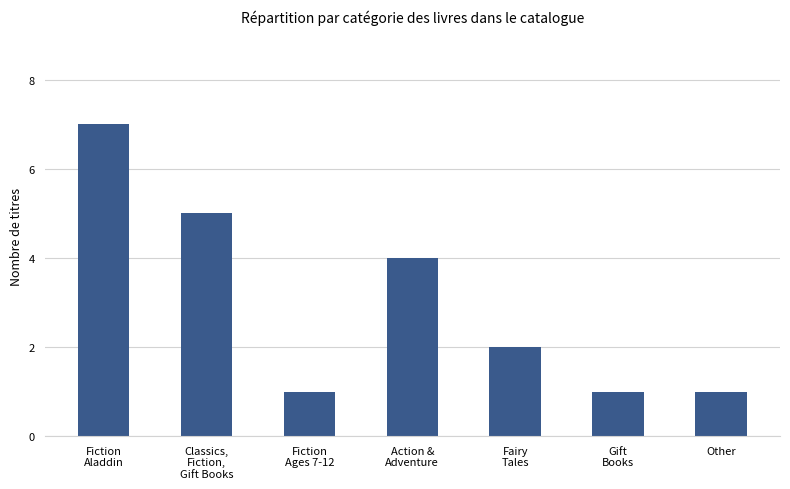

What value does the data have at Other?

1